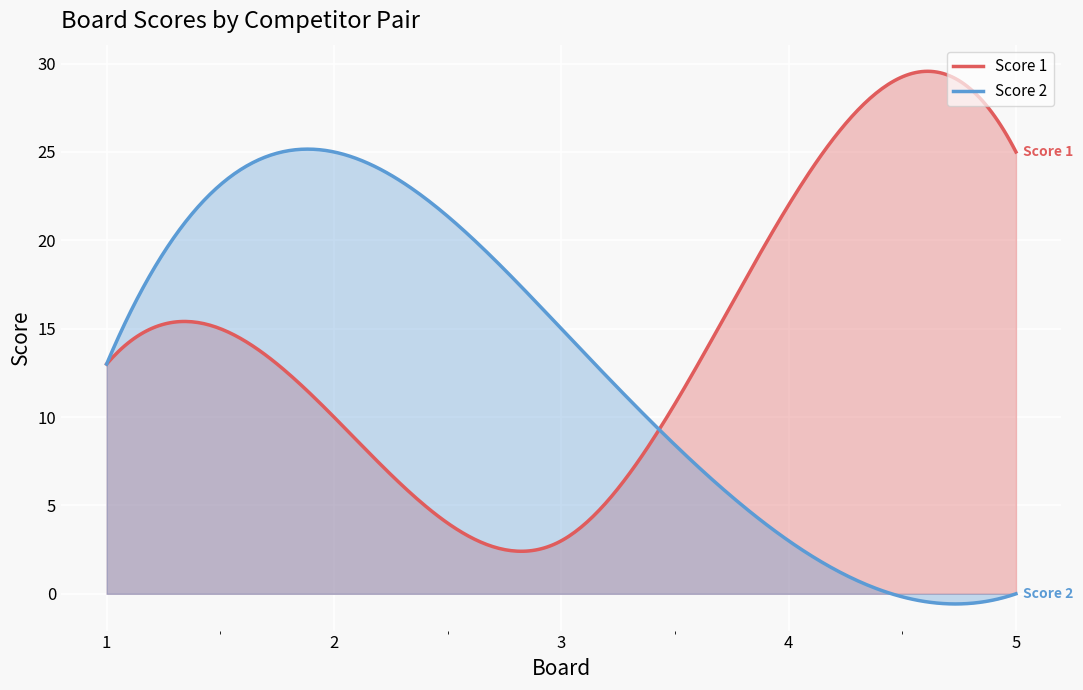

In Score 2, how many points are higher than both neighbors (excluding endpoints)?

1